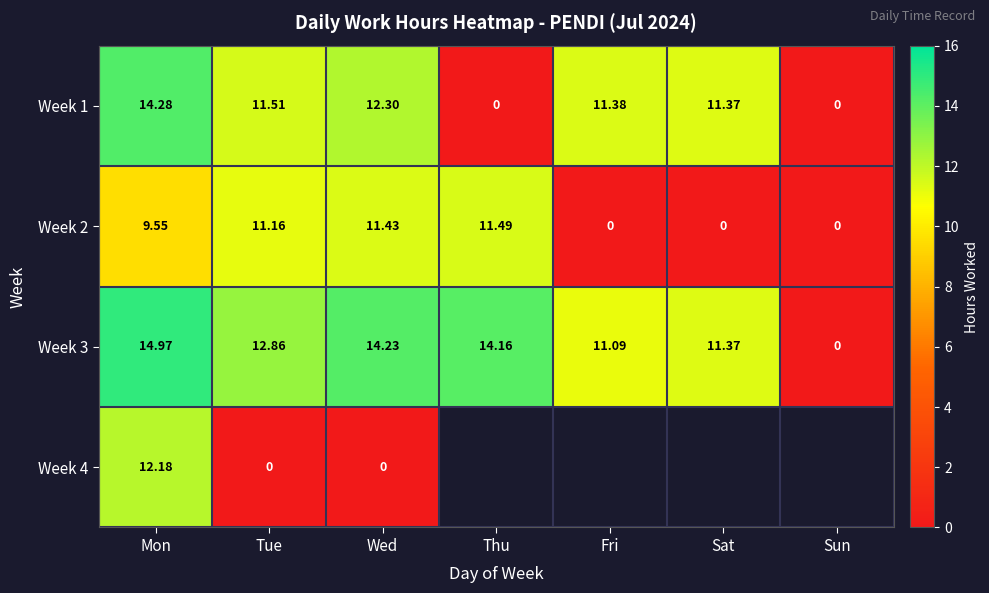

True or false: Week 2 has a value of -6.5 at Sat.

False